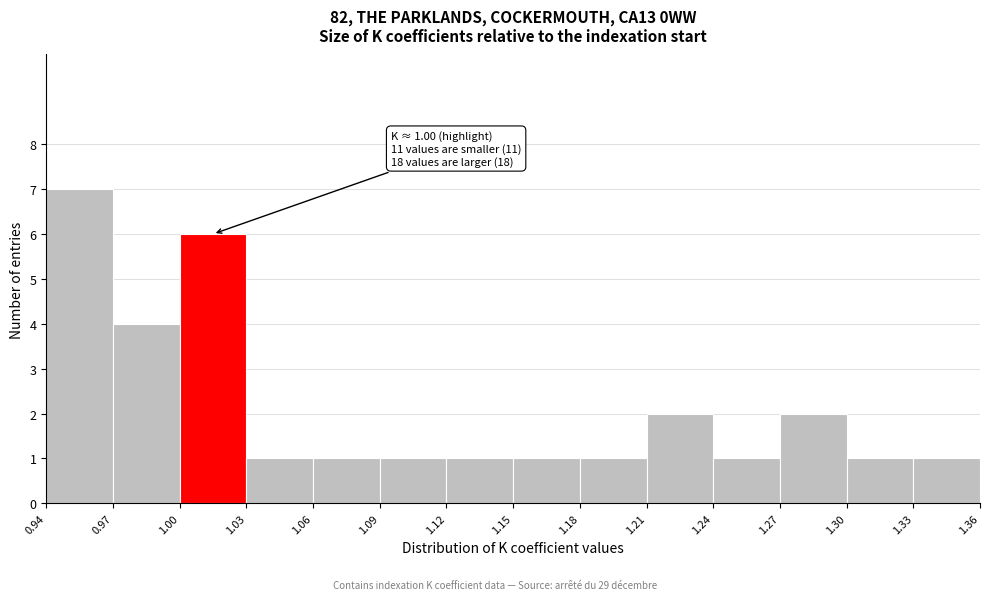

Which range on the x-axis has the tallest bar?

0.94 to 0.97